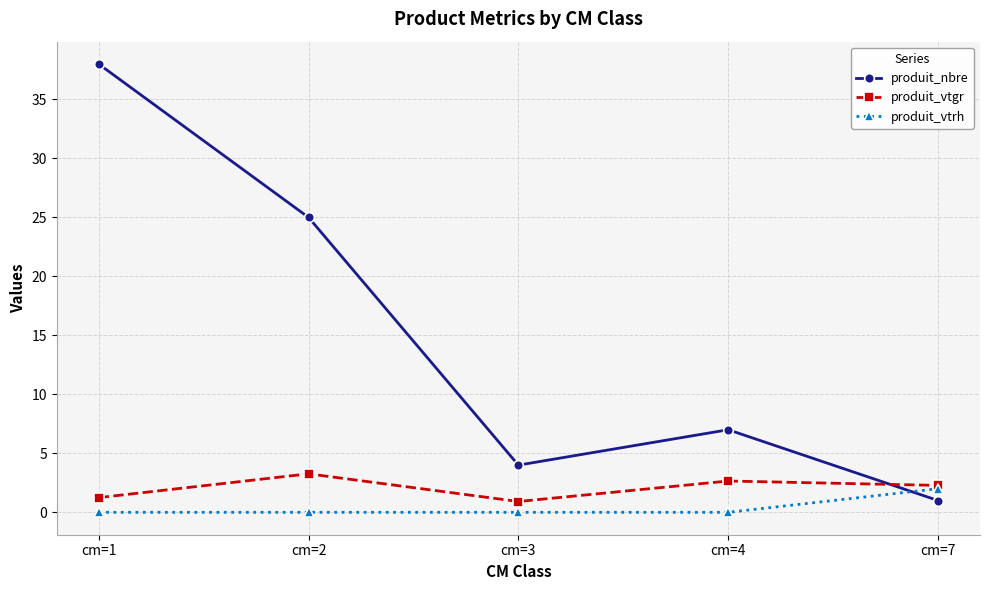

How many data points in produit_vtgr are less than 2?

2